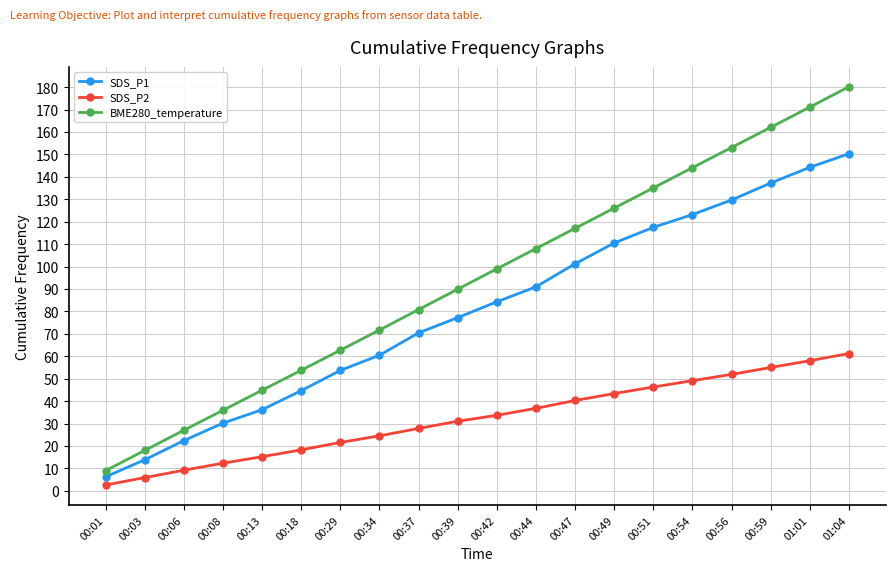

What is the difference between the SDS_P2 values at 00:59 and 00:47?

14.7